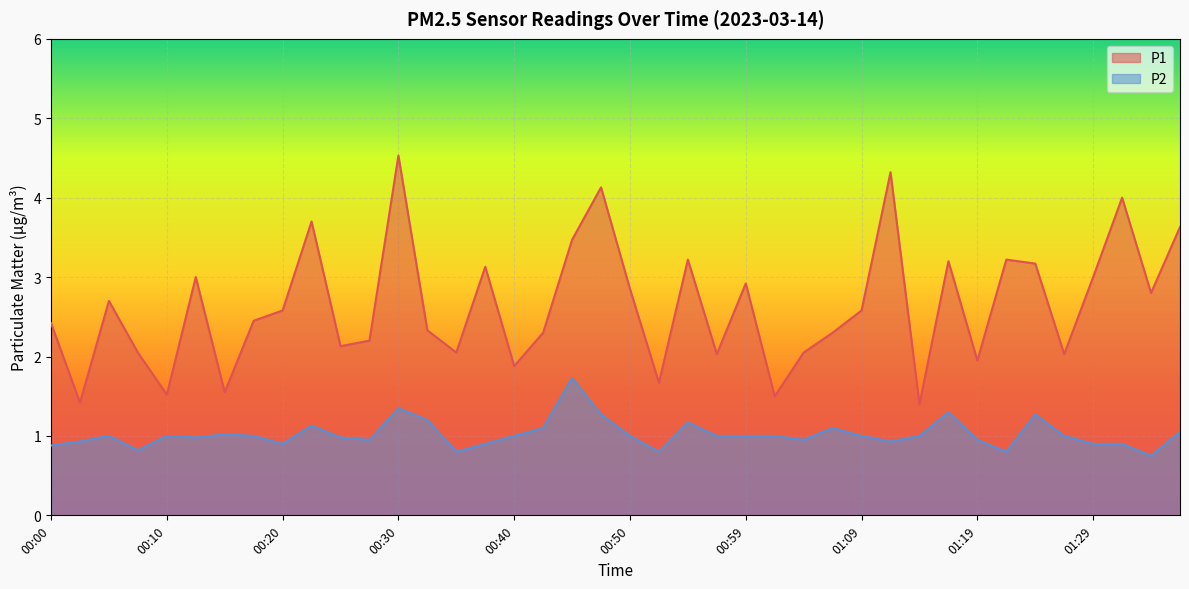

At which category does P1 reach its first local valley?

00:03